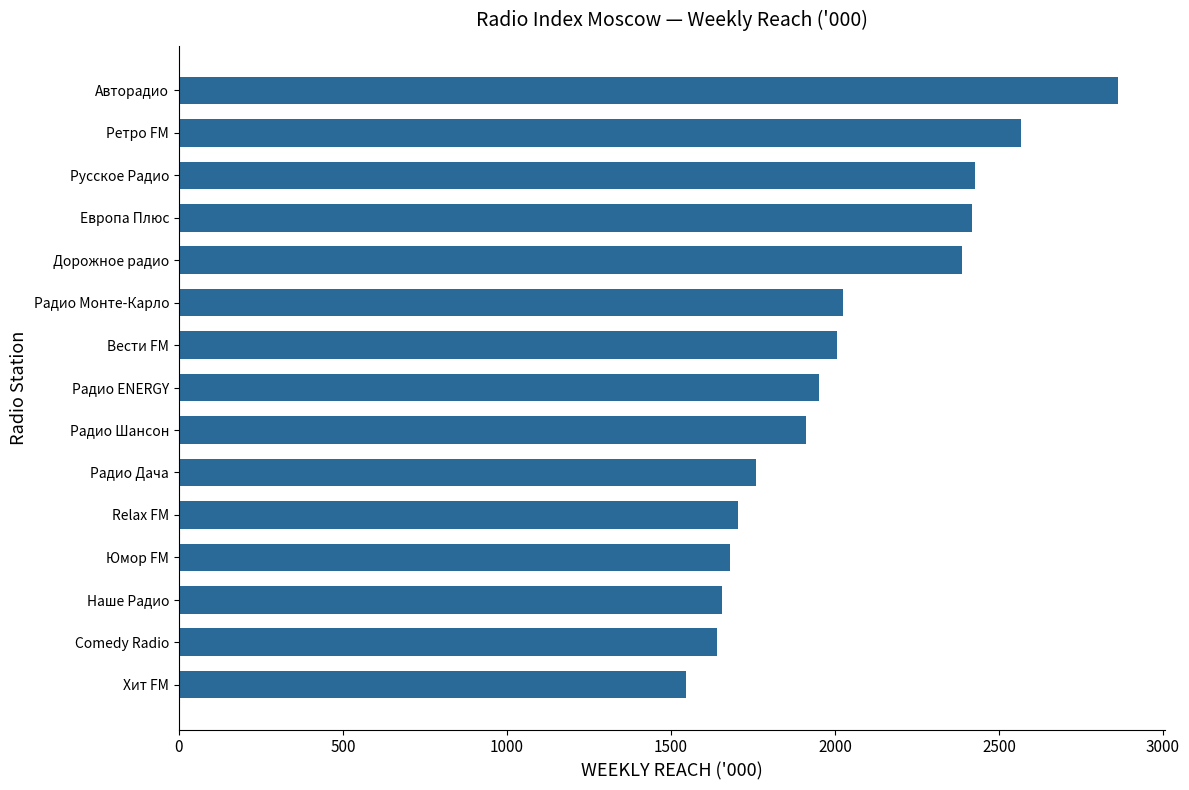

What is the sum of the values at Relax FM and Русское Радио?

4132.2